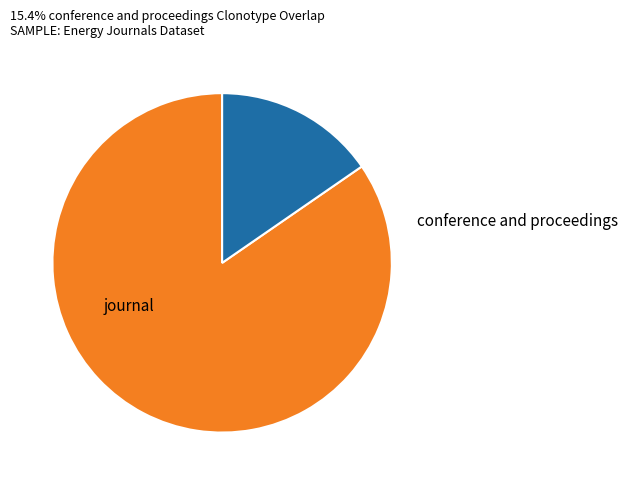

Is there a majority slice in this chart?

Yes